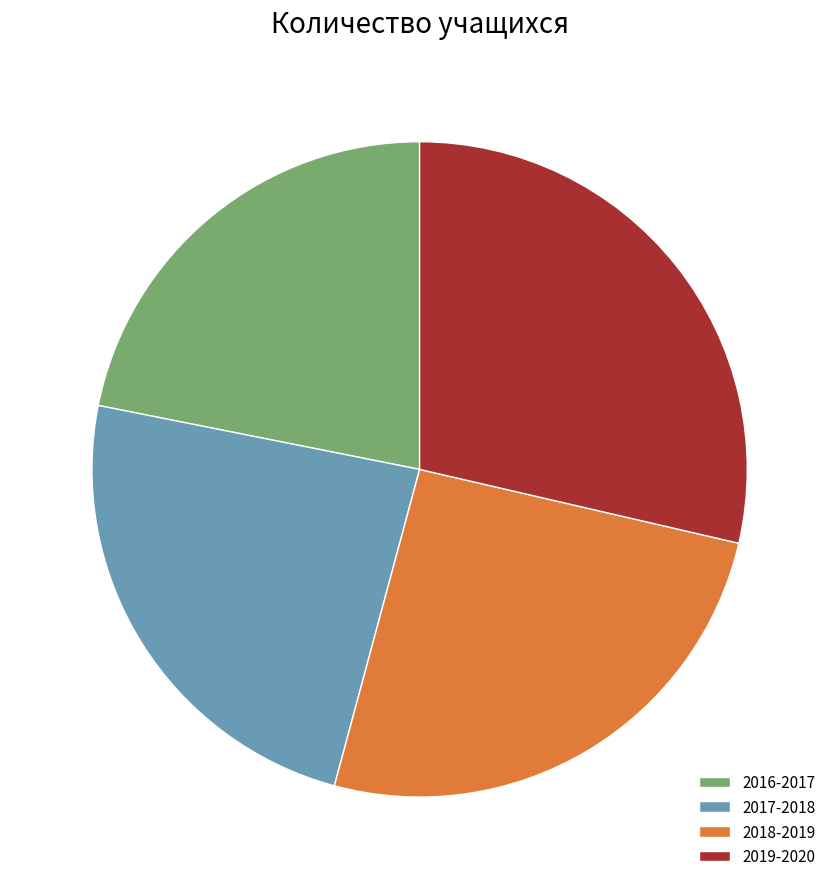

What is the largest slice in the pie chart?

2019-2020